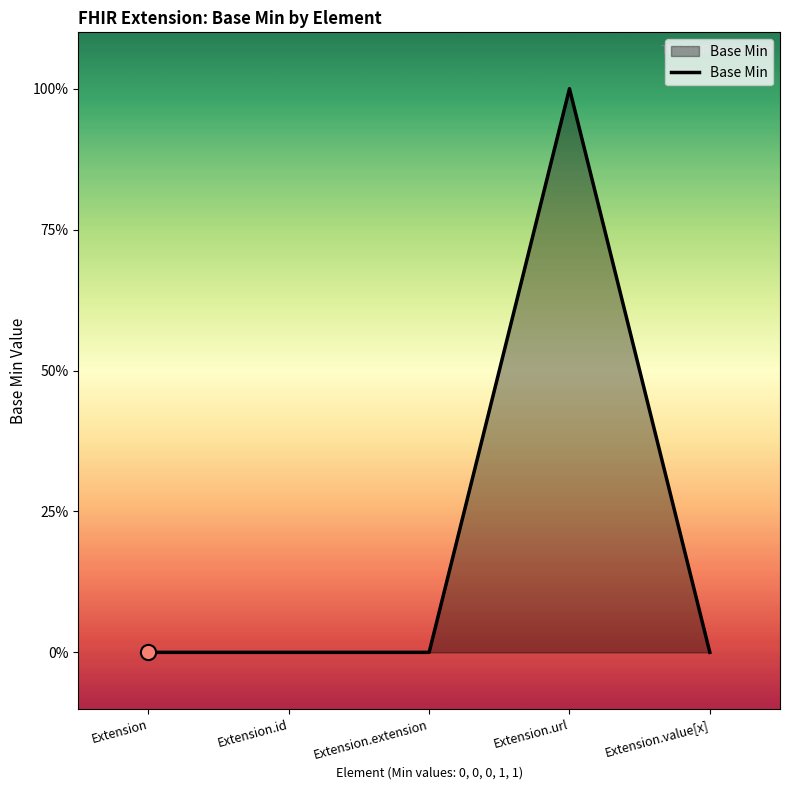

Is this an area chart (filled region under the line)?

Yes